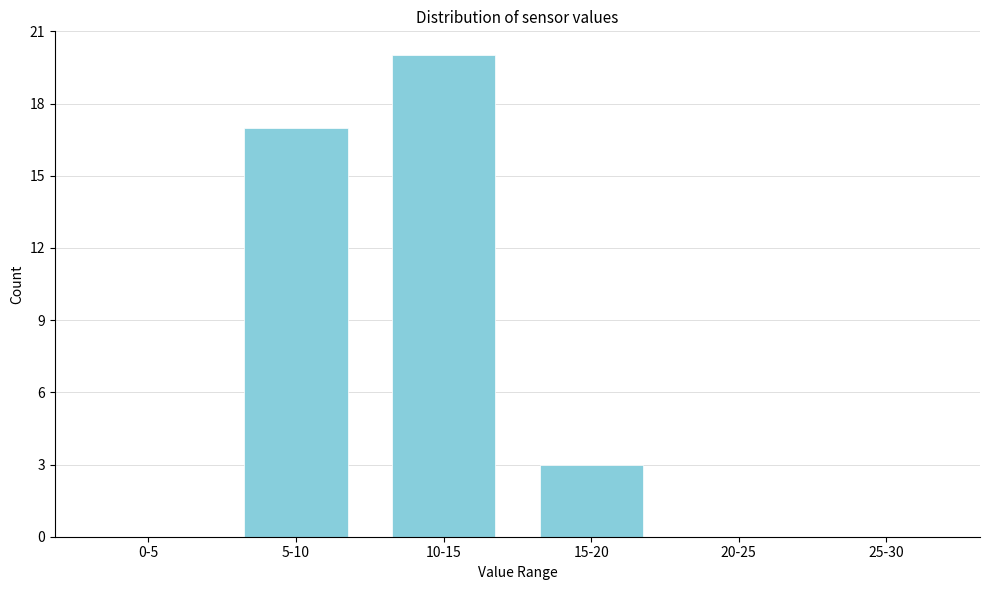

Reading left to right, list all the values displayed in this chart.

0-5=0	5-10=17	10-15=20	15-20=3	20-25=0	25-30=0